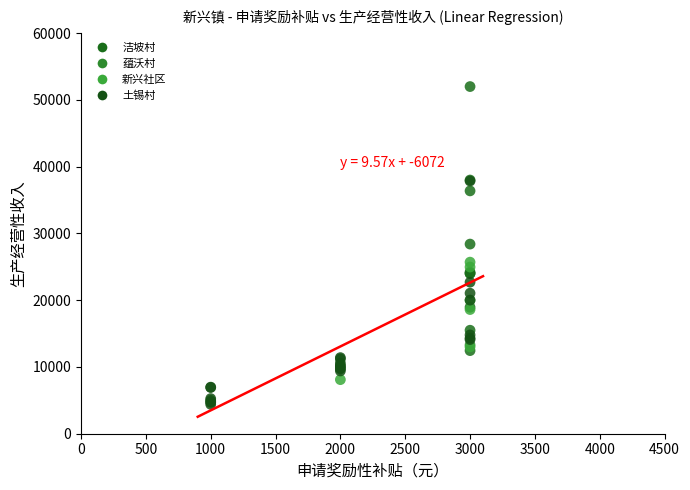

What are all the series names shown in the legend?

洁坡村, 蕴沃村, 新兴社区, 土锡村